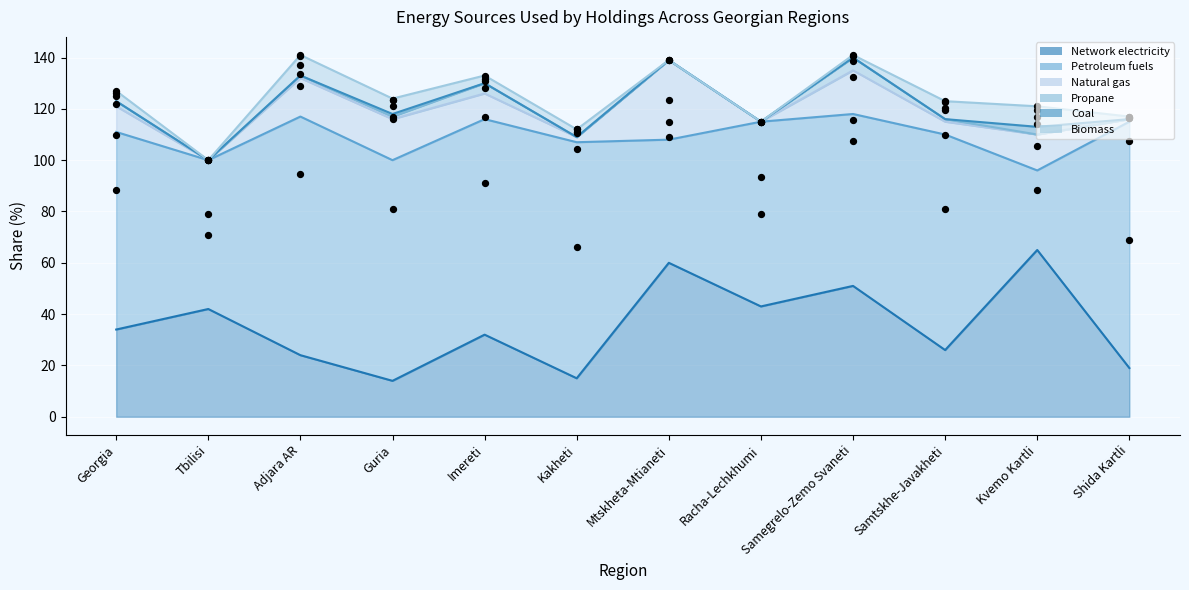

Is the value of Biomass at Guria greater than the value of Coal at Tbilisi?

Yes